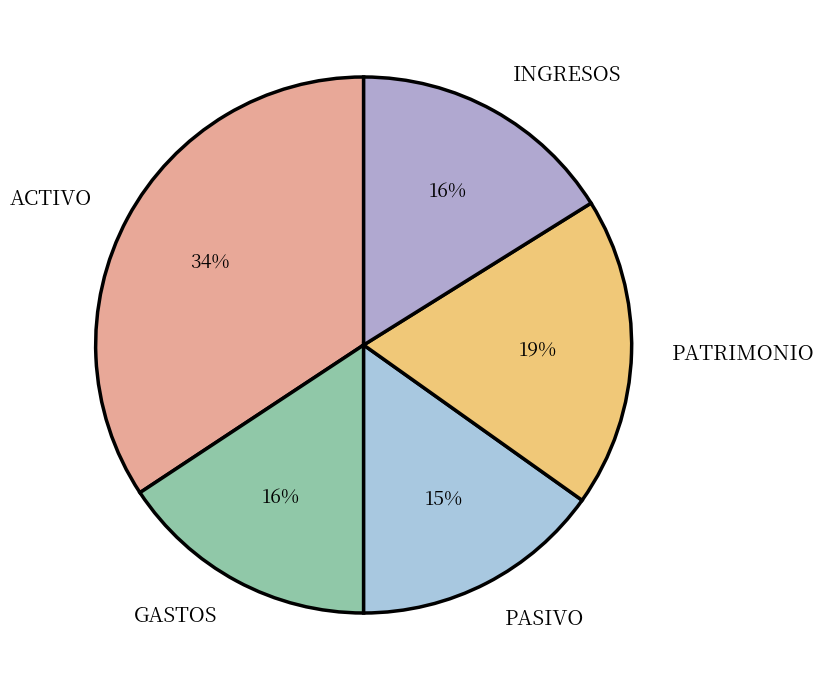

Which has a higher value, PASIVO or ACTIVO?

ACTIVO